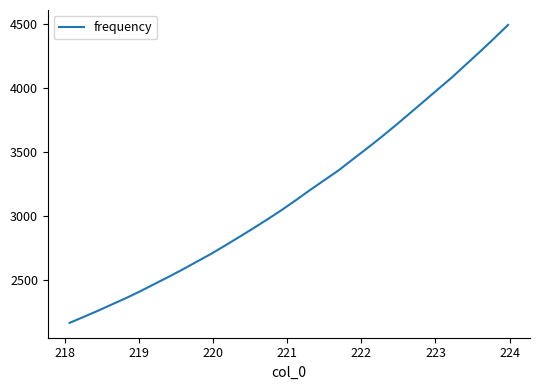

What is the difference between the maximum and minimum values?

2332.8